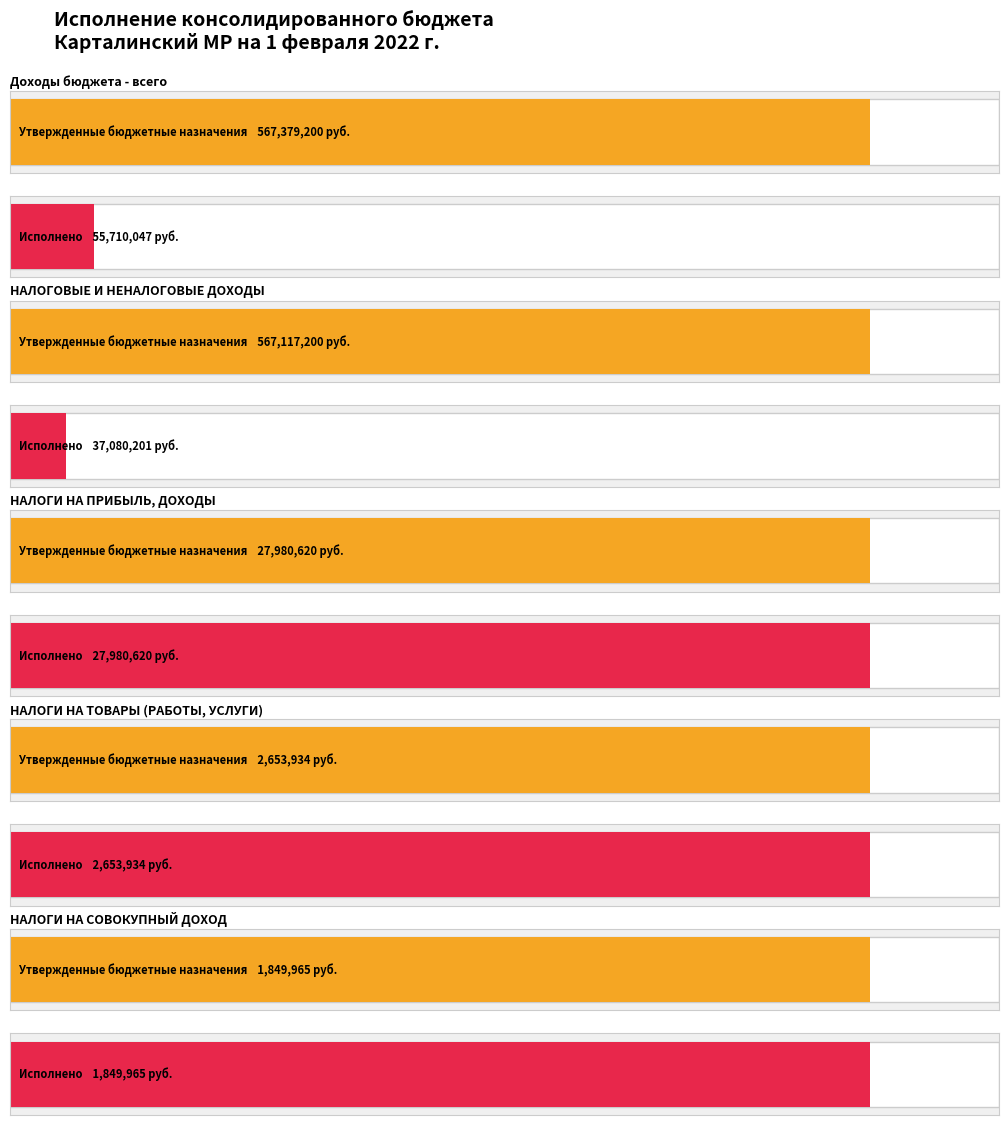

Count the number of categories in the chart.

5